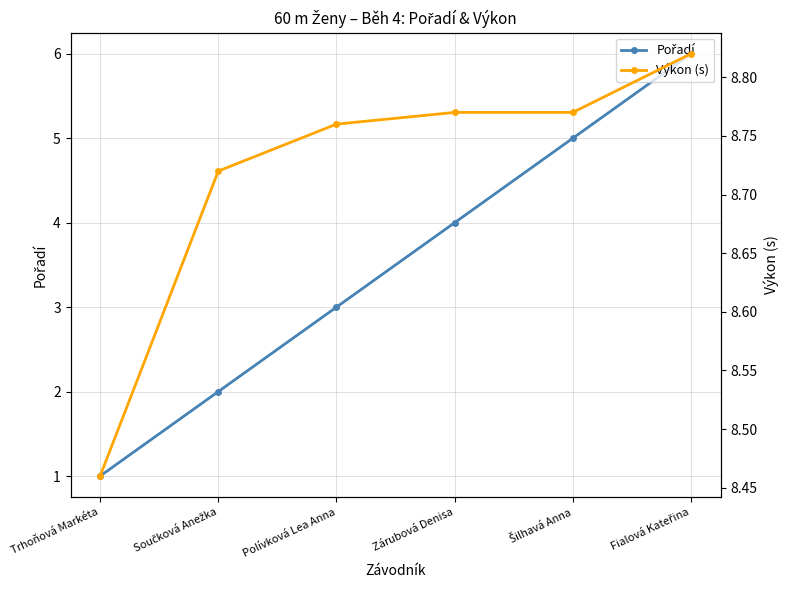

Which category has the lowest value in the Výkon (s) series?

Trhoňová Markéta